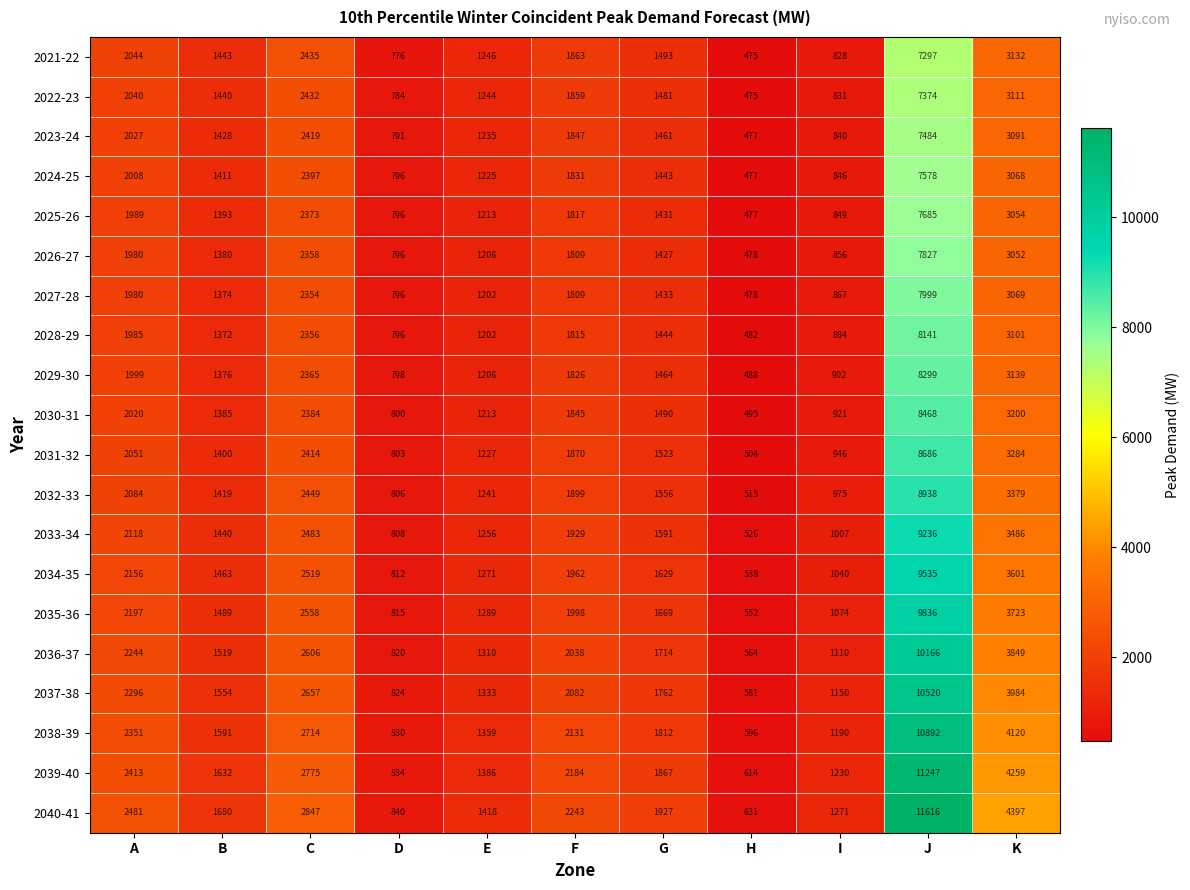

Between D and E, which series saw the biggest shift?

2040-41